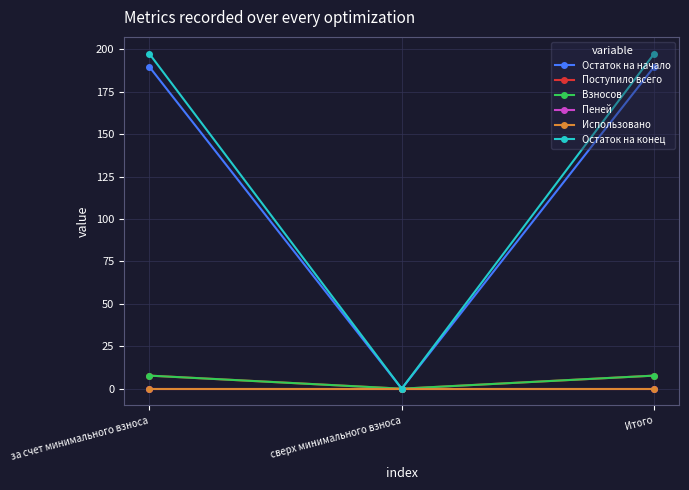

Does the chart have visible grid lines?

Yes